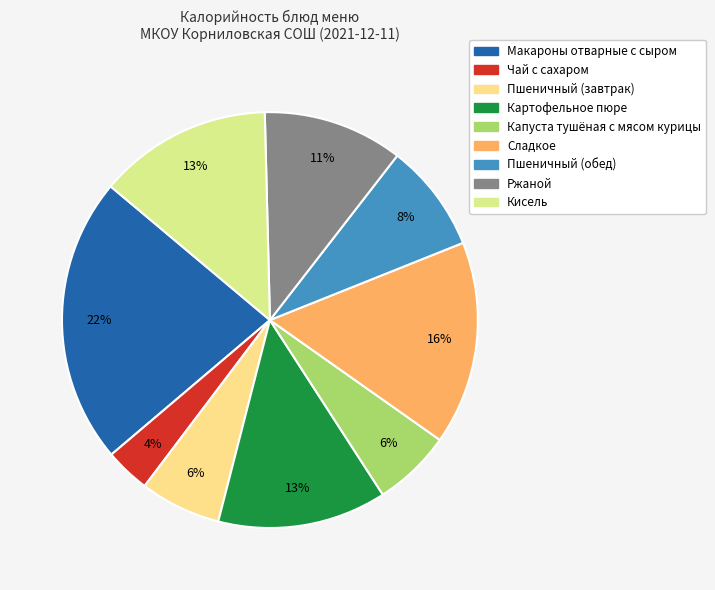

Does Капуста тушёная с мясом курицы represent more than half of the total?

No